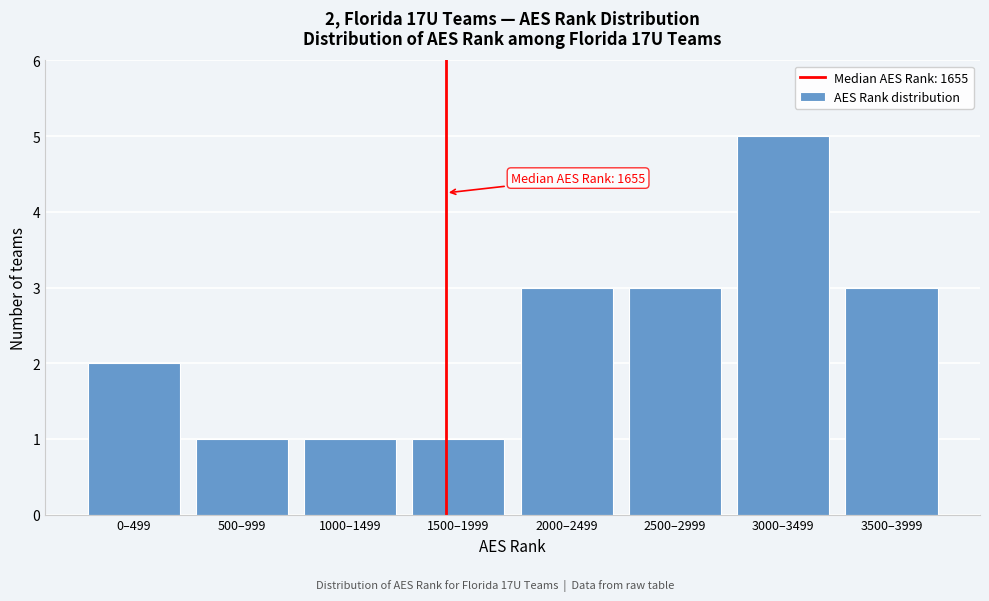

Reading left to right, extract all data points from this chart.

2	1	1	1	3	3	5	3